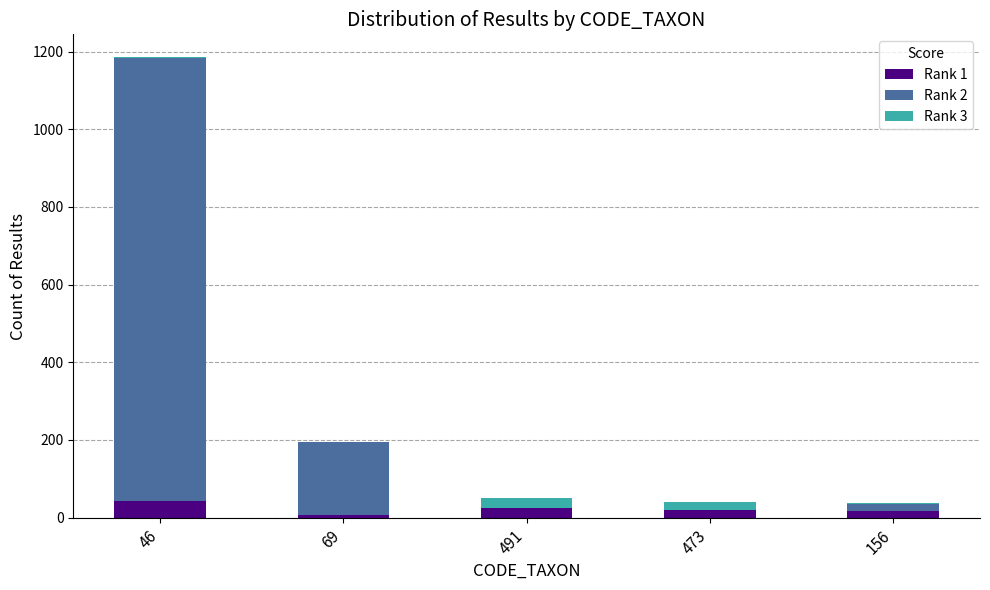

At which category is the sum across all series the highest?

46